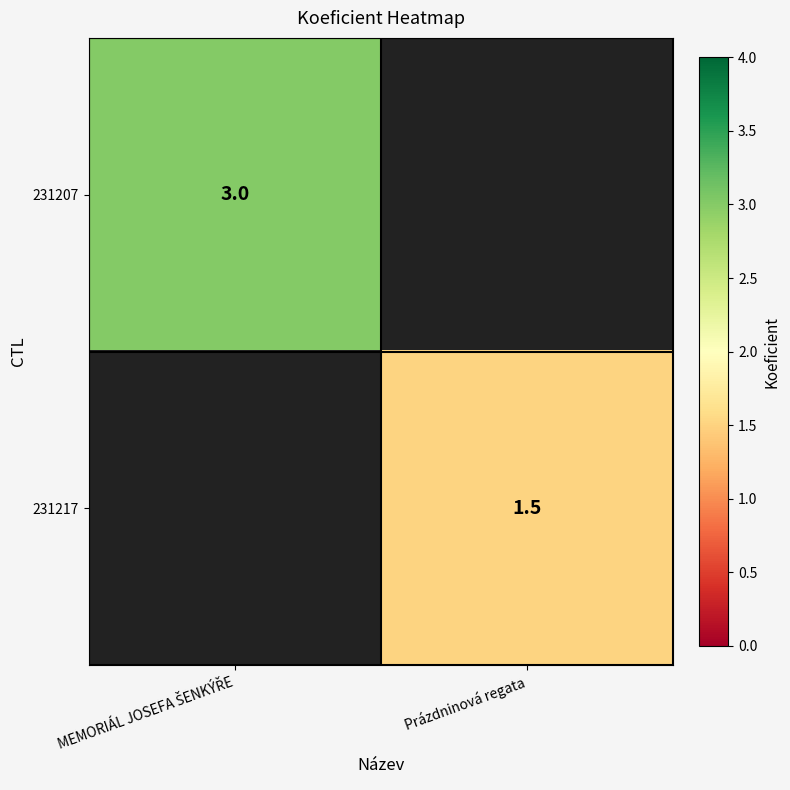

Is it true that 231217 equals 2.3 at Prázdninová regata?

False